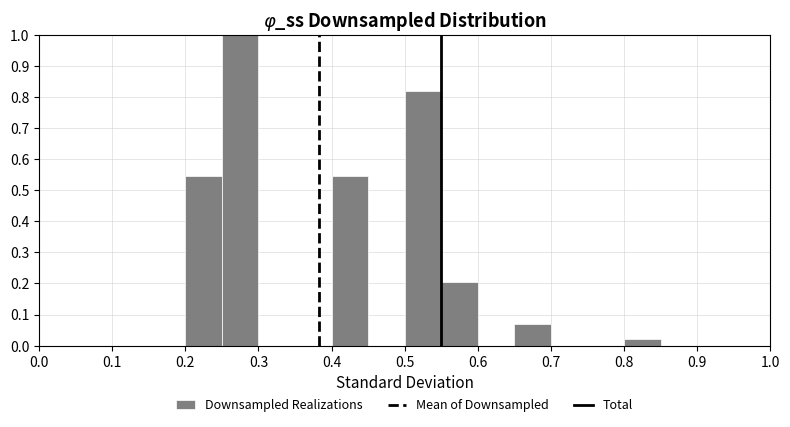

Reading left to right, list every bar in this chart as the range it spans on the x-axis followed by its height. The values are not printed on the chart, so give them approximately, as read against the axis.

0.00 to 0.05: 0
0.05 to 0.10: 0
0.10 to 0.15: 0
0.15 to 0.20: 0
0.20 to 0.25: 0.55
0.25 to 0.30: 1.00
0.30 to 0.35: 0
0.35 to 0.40: 0
0.40 to 0.45: 0.55
0.45 to 0.50: 0
0.50 to 0.55: 0.82
0.55 to 0.60: 0.20
0.60 to 0.65: 0
0.65 to 0.70: 0.07
0.70 to 0.75: 0
0.75 to 0.80: 0
0.80 to 0.85: 0.02
0.85 to 0.90: 0
0.90 to 0.95: 0
0.95 to 1.00: 0